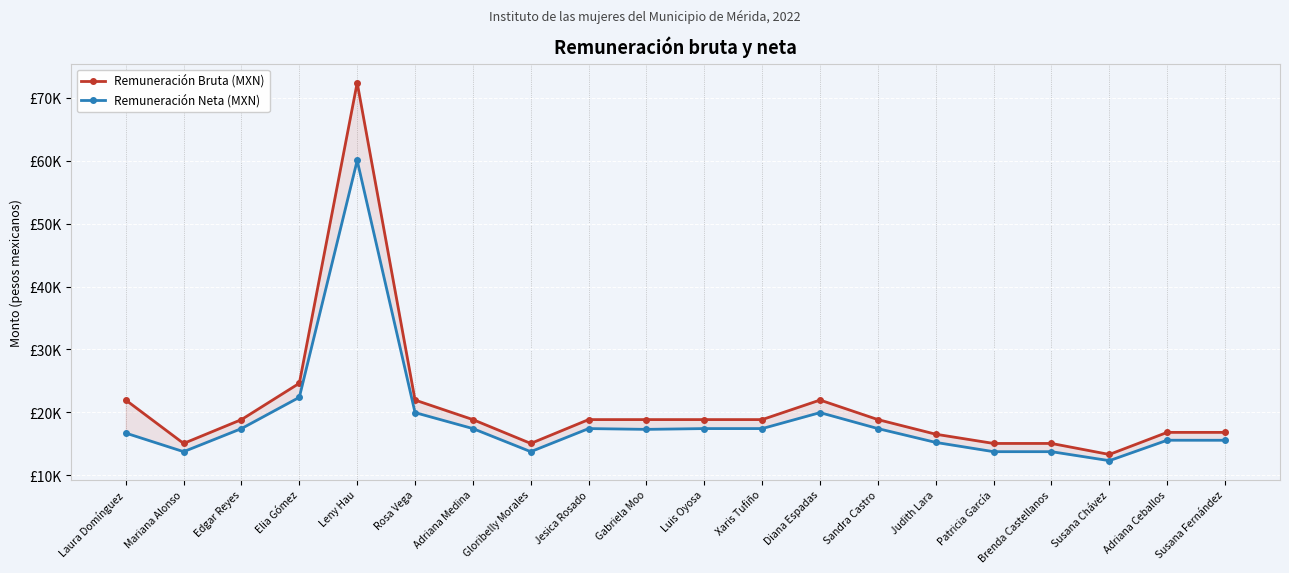

Between Leny Hau and Xaris Tufiño, which is larger?

Leny Hau